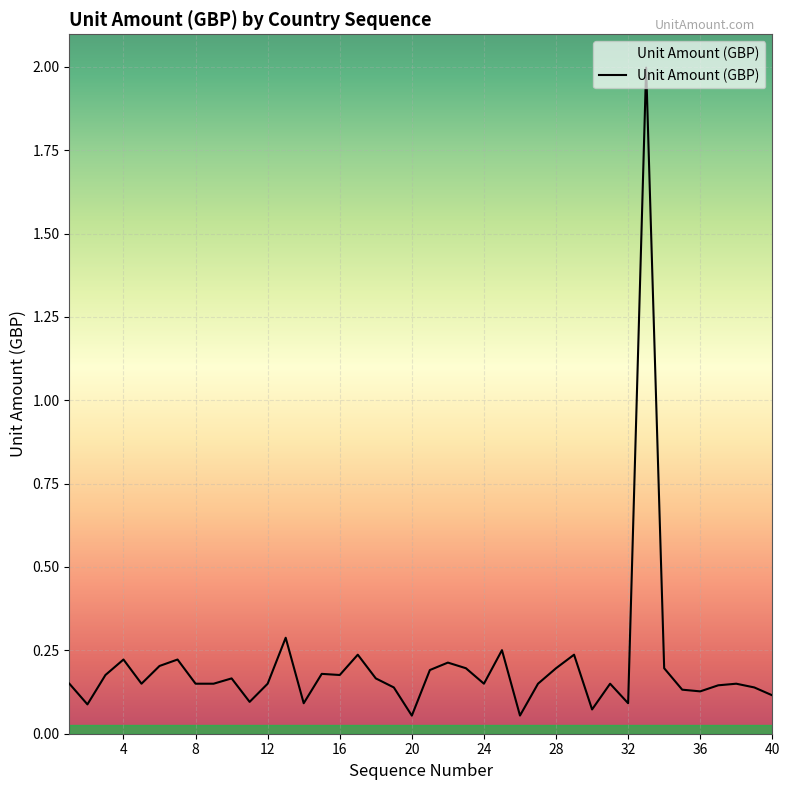

What is the difference between the maximum and minimum values?

1.9